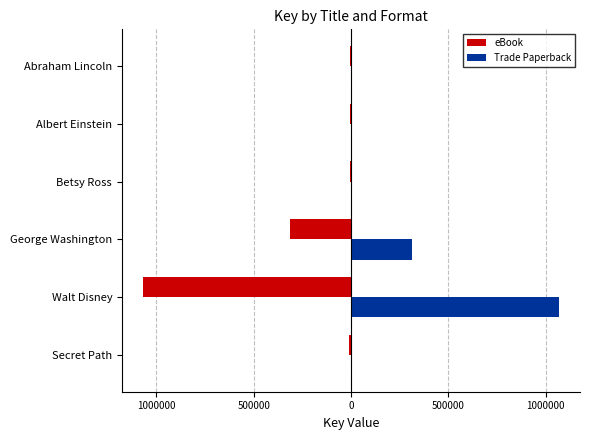

Which series has the largest total across all categories?

Trade Paperback